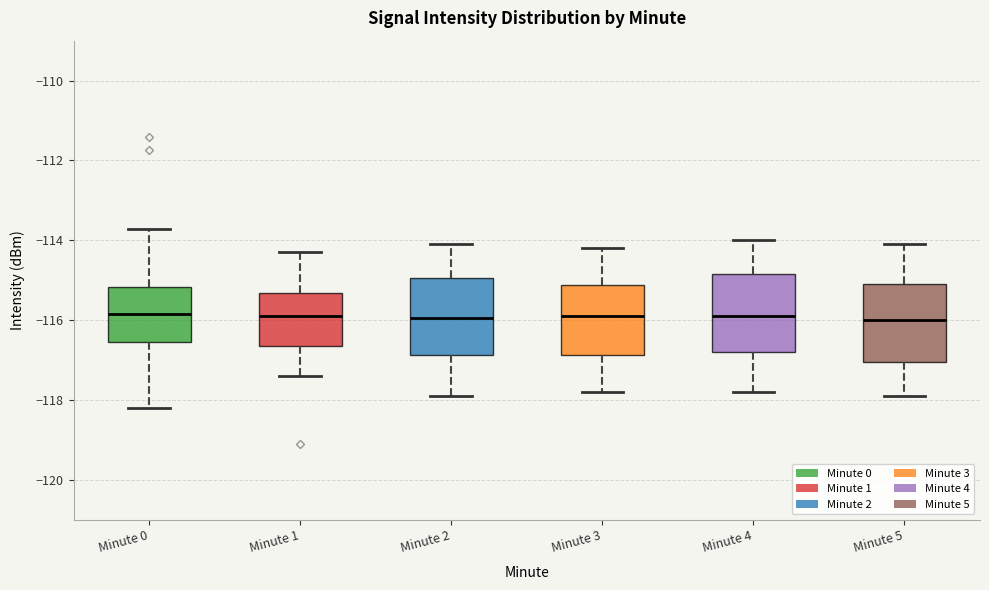

Where does the upper whisker of the box for Minute 5 end on the y-axis? The values are not printed on the chart, so give them approximately, as read against the axis.

-114.0